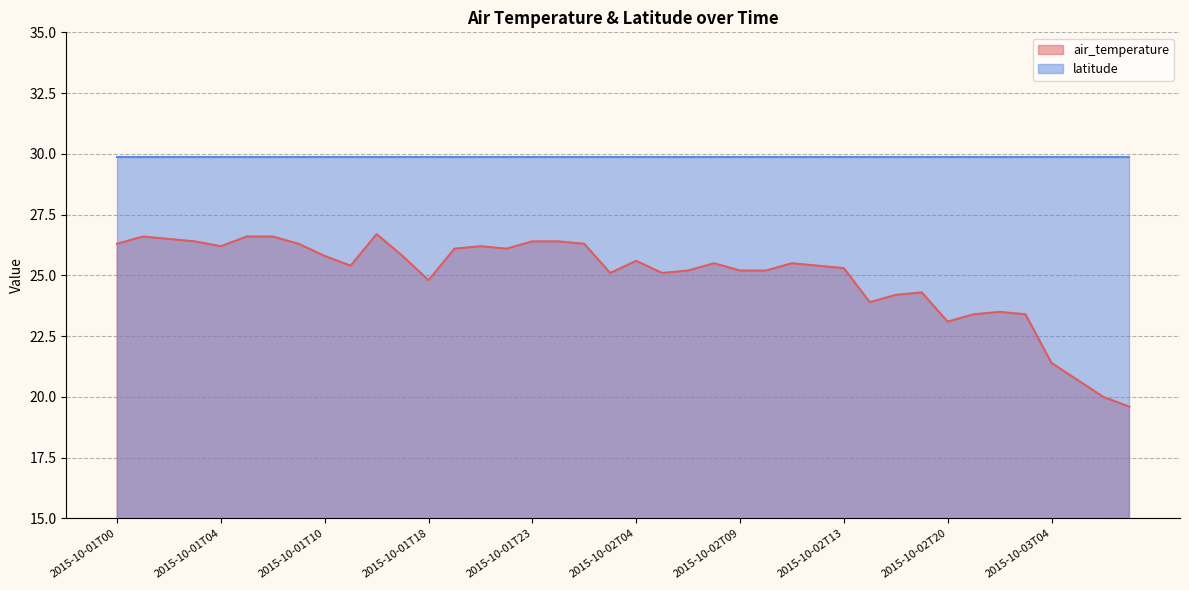

What is the average value?

25.0